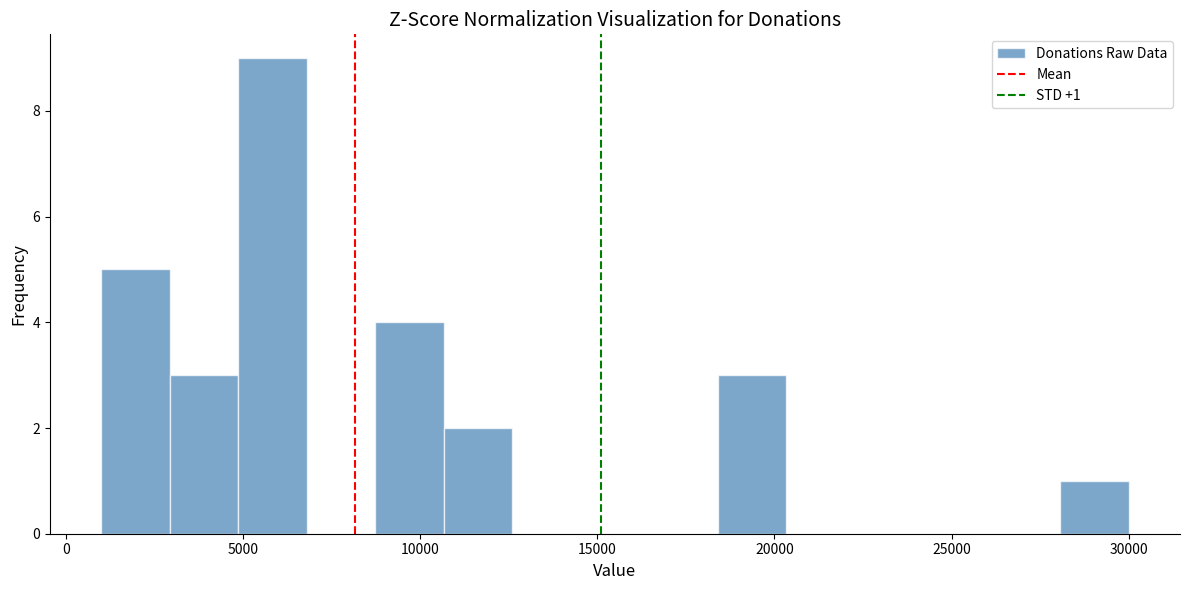

Around what value on the x-axis is the tallest bar? Give the approximate position of its centre, as read against the axis.

6000